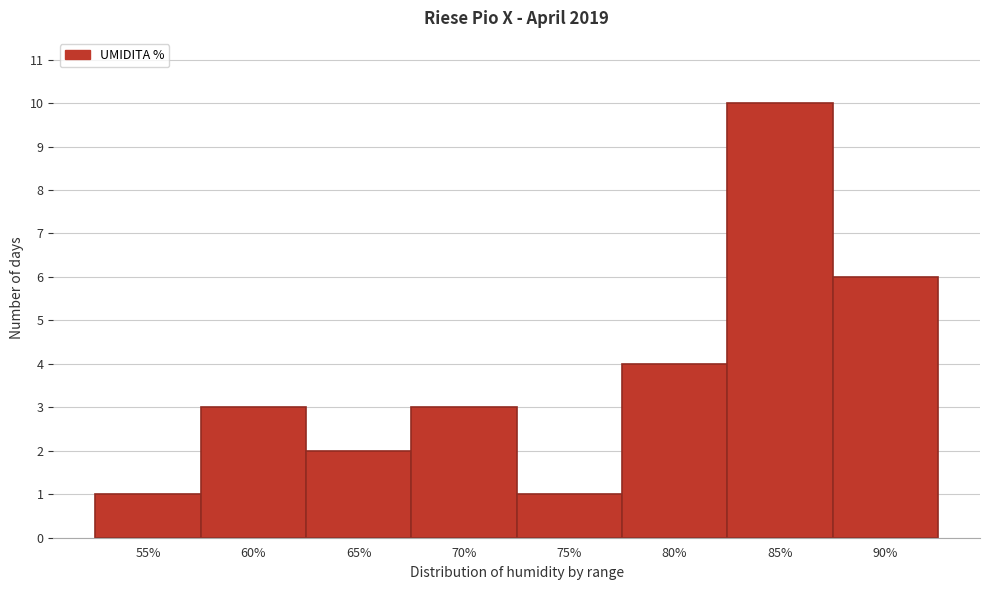

Reading left to right, what are all the values shown in this chart?

1	3	2	3	1	4	10	6